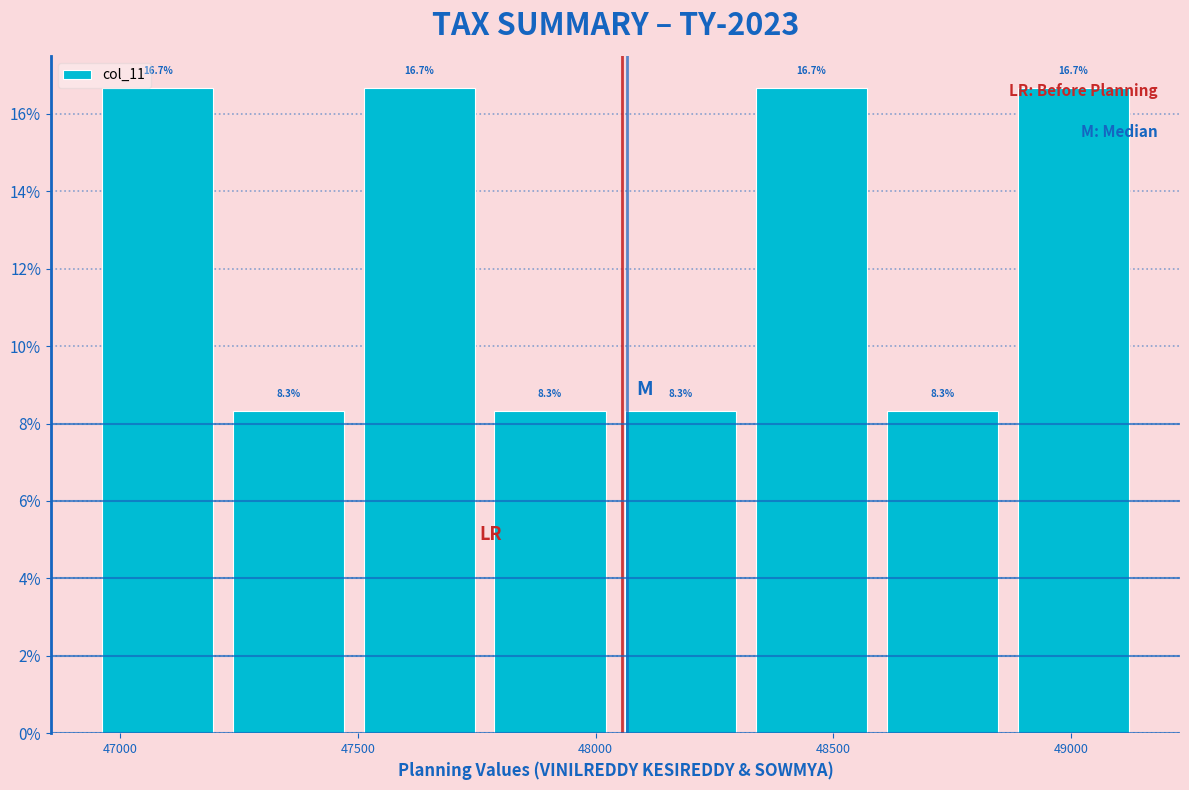

Reading left to right, list every bar in this chart as the range it spans on the x-axis followed by its height. The bar edges are not printed on the chart, so give them approximately, as read against the axis.

46950 to 47200: 16.7
47200 to 47500: 8.3
47500 to 47750: 16.7
47750 to 48050: 8.3
48050 to 48300: 8.3
48300 to 48600: 16.7
48600 to 48850: 8.3
48850 to 49150: 16.7